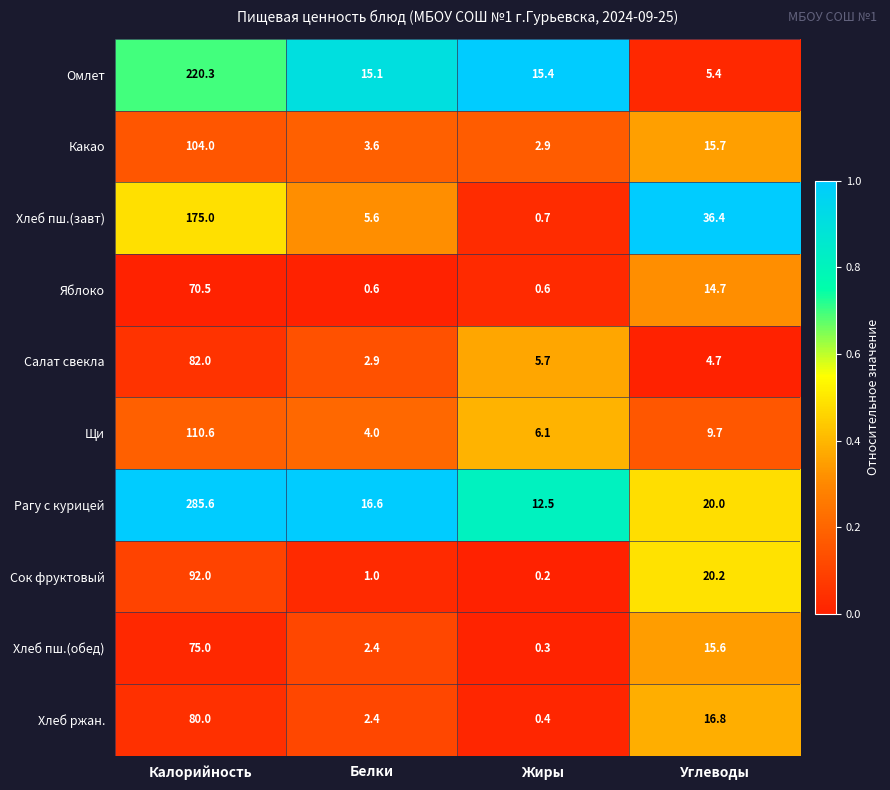

Rank the series by their maximum value, from highest to lowest.

Рагу с курицей, Омлет, Хлеб пш.(завт), Щи, Какао, Сок фруктовый, Салат свекла, Хлеб ржан., Хлеб пш.(обед), Яблоко